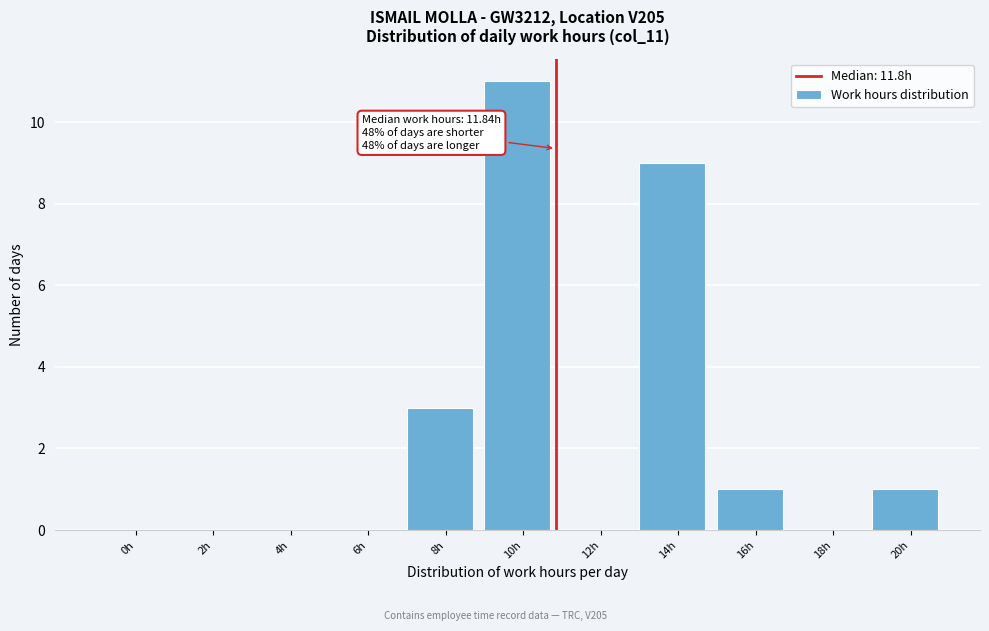

Reading left to right, extract all data points from this chart.

0h=0	2h=0	4h=0	6h=0	8h=3	10h=11	12h=0	14h=9	16h=1	18h=0	20h=1